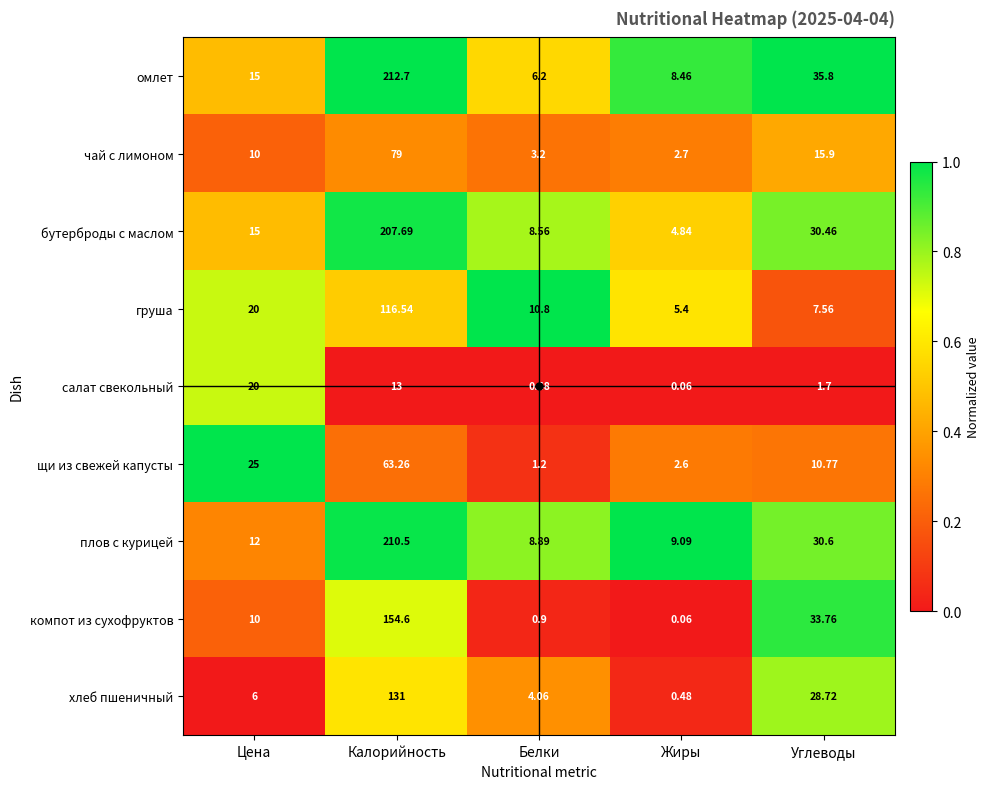

Which series has the largest range (max minus min)?

омлет